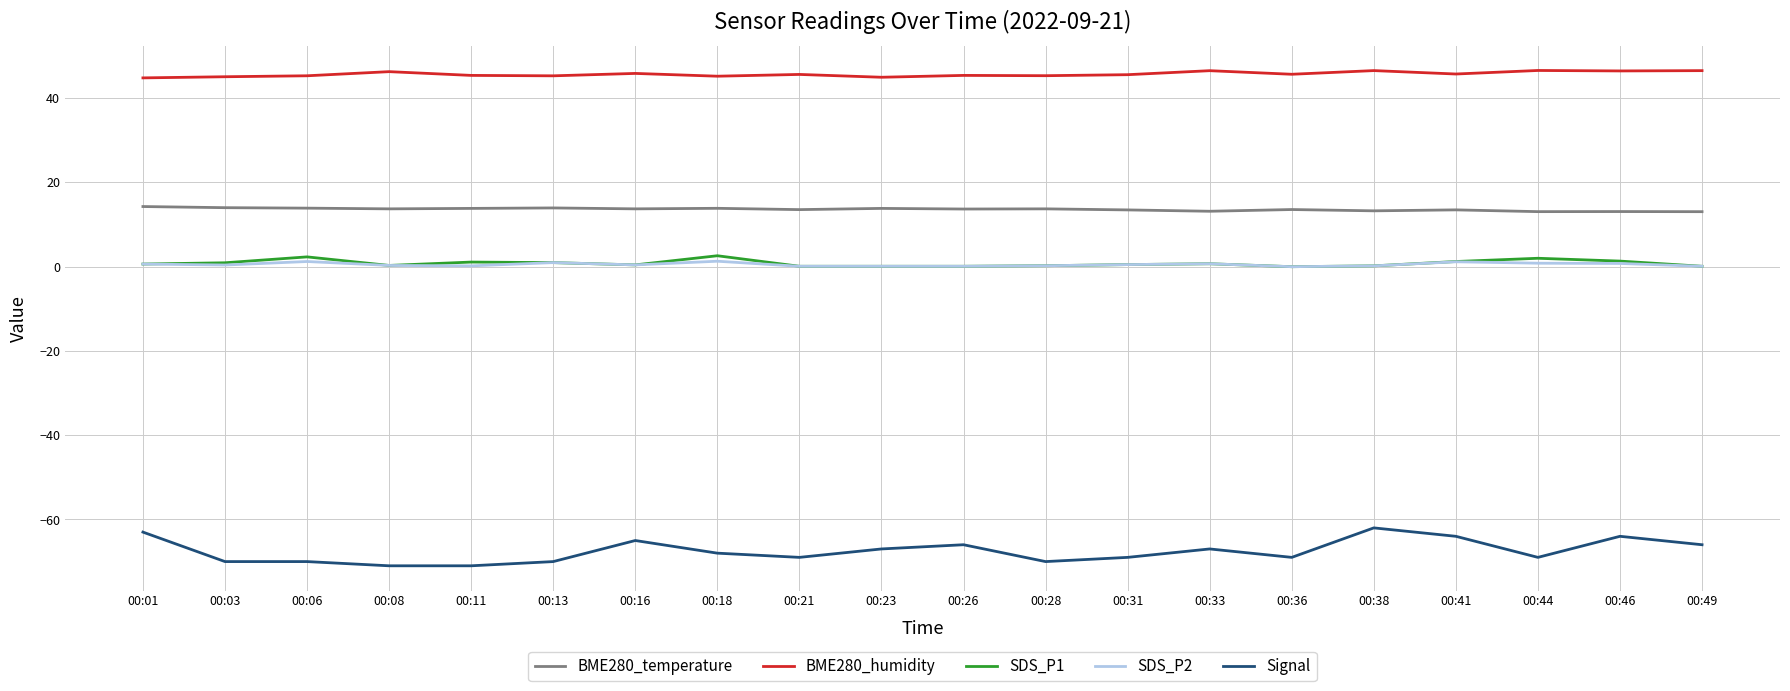

True or false: Signal has a value of -67.0 at 00:33.

True